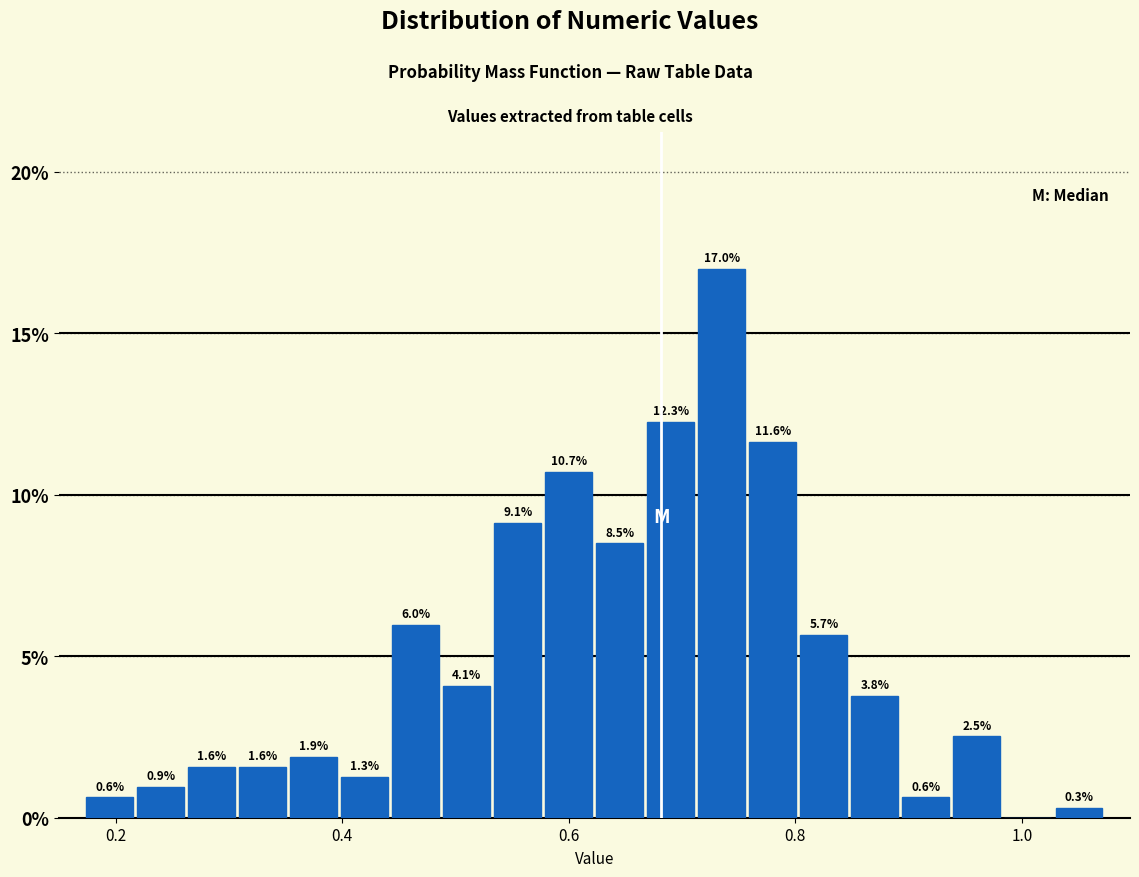

Around what value on the x-axis is the tallest bar? Give the approximate position of its centre, as read against the axis.

0.74